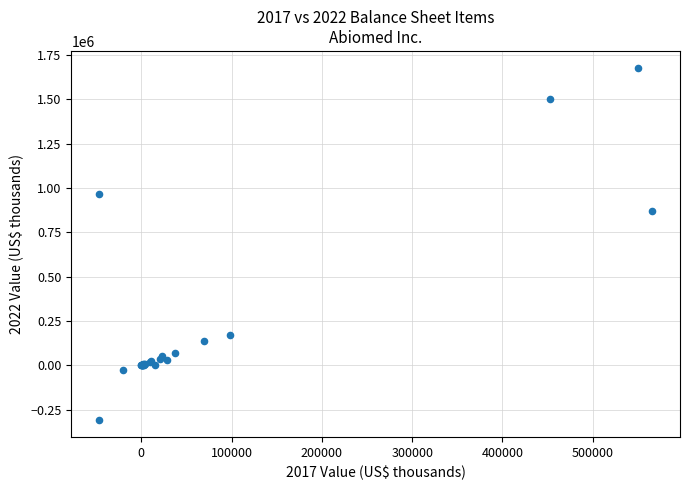

What Y value in the scatter plot is closest to 684419?

870074